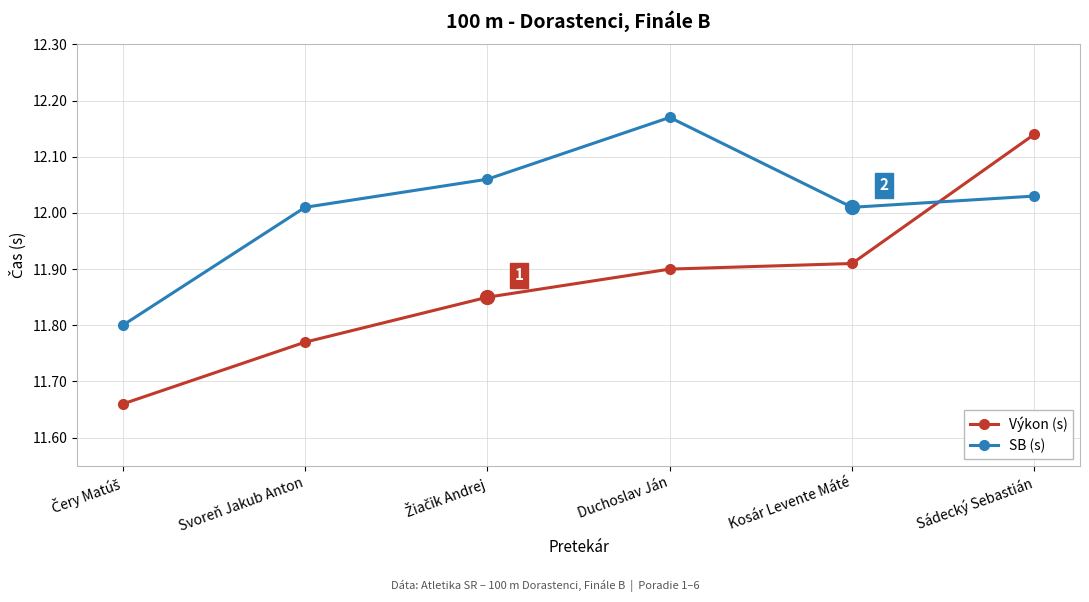

Which series ends up on top after the final intersection of Výkon (s) and SB (s)?

Výkon (s)